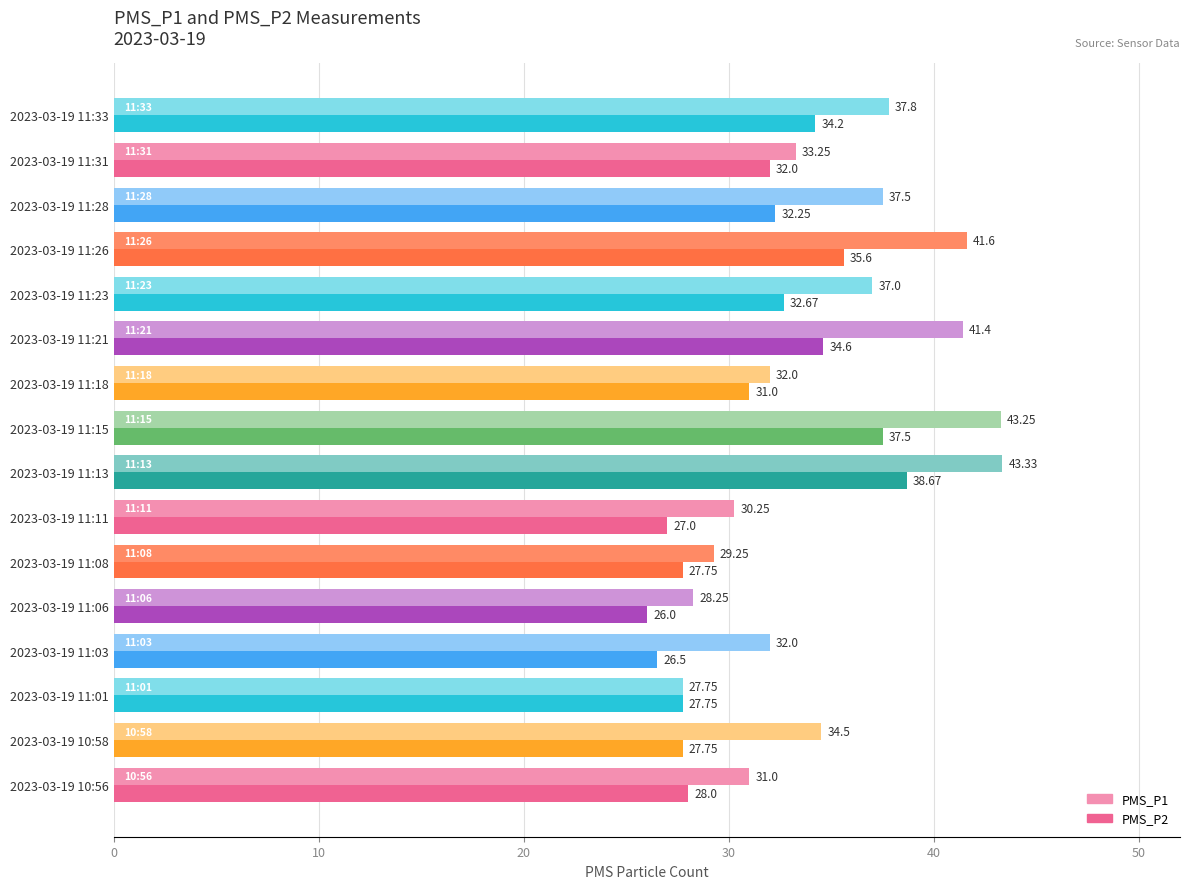

What is the difference between the maximum and second lowest values in the PMS_P1 series?

15.1